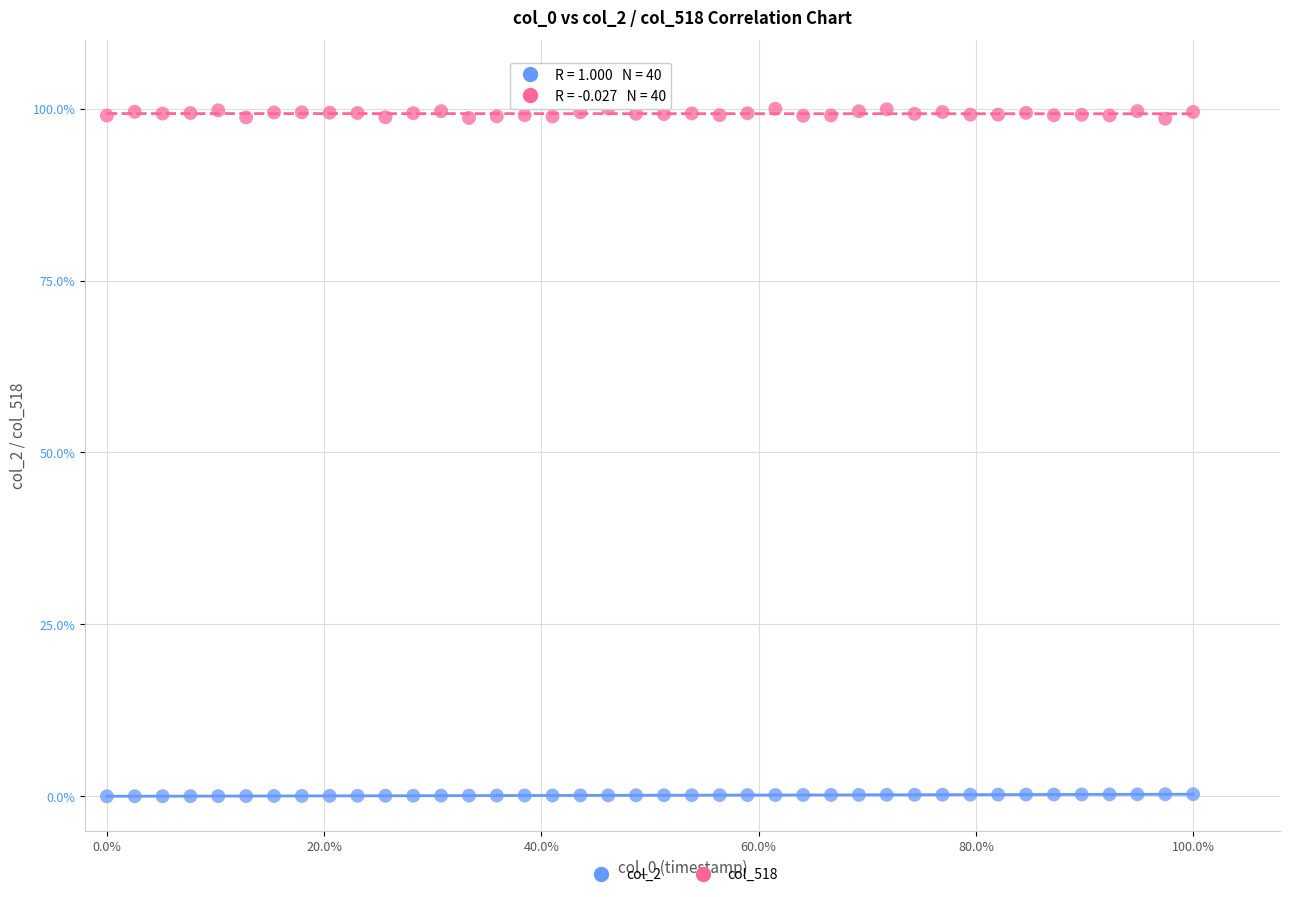

Which series contains the highest Y value?

col_518